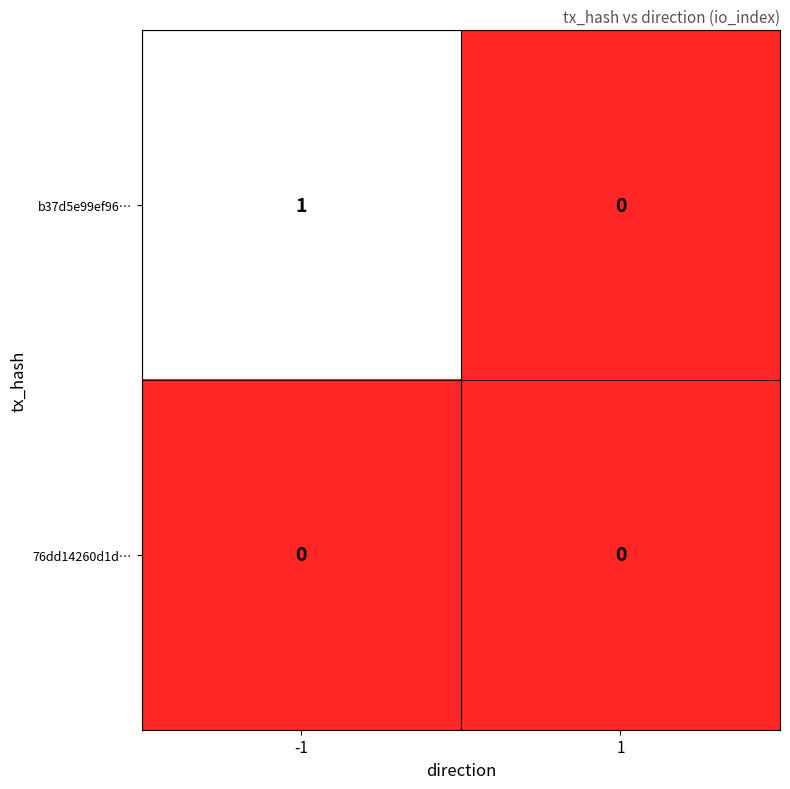

List the series in order of their overall mean, lowest first.

76dd14260d1d…, b37d5e99ef96…